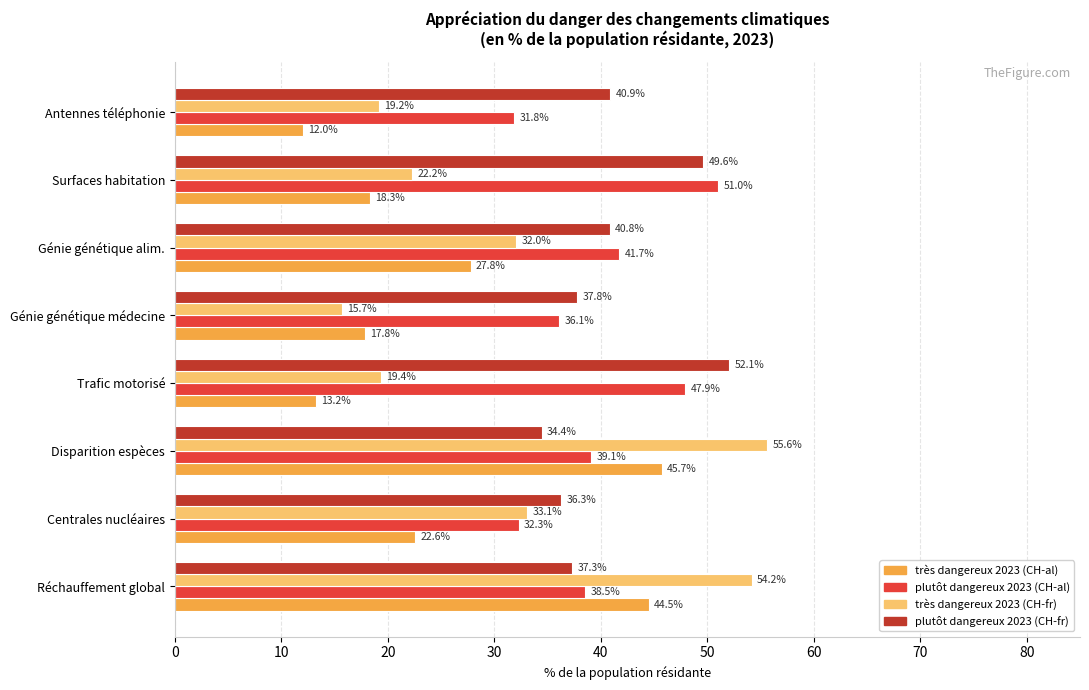

What is the greatest value displayed?

55.6